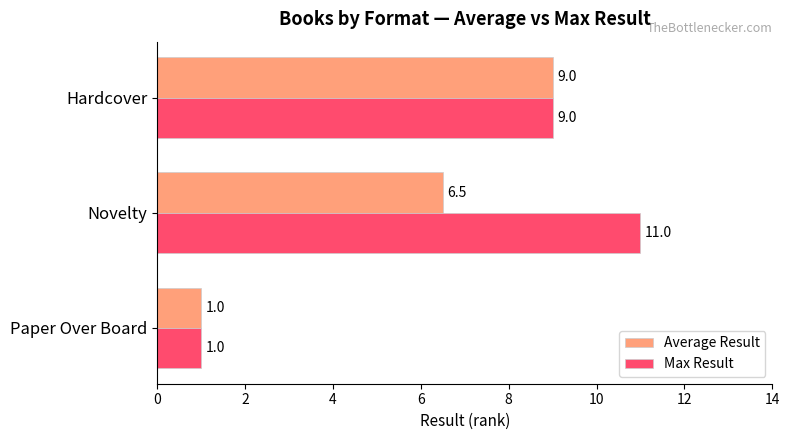

Count the Average Result values in the range 1 to 9.

3